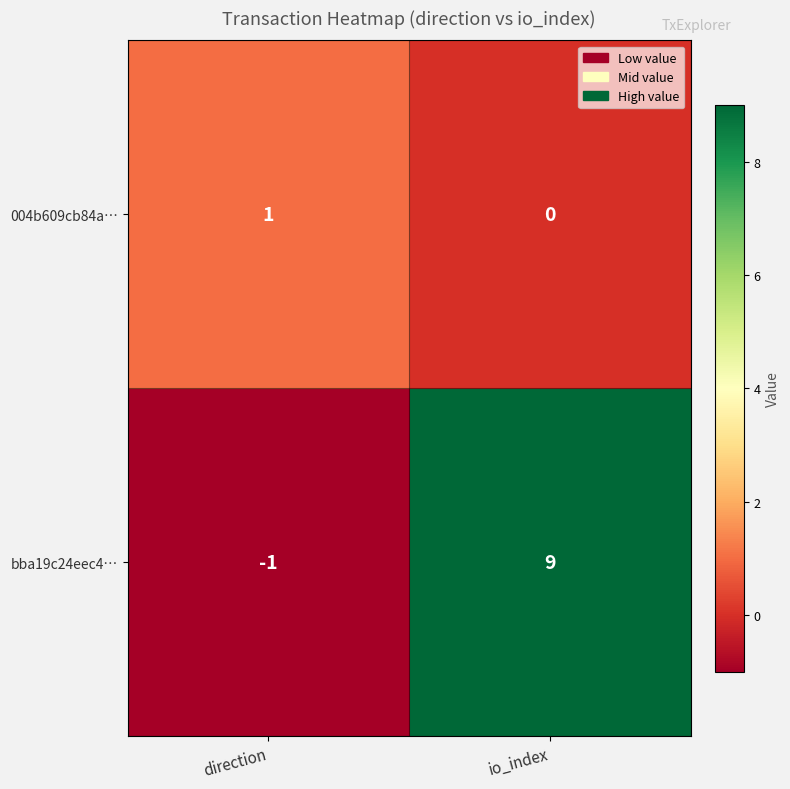

At which category is the sum across all series the highest?

io_index